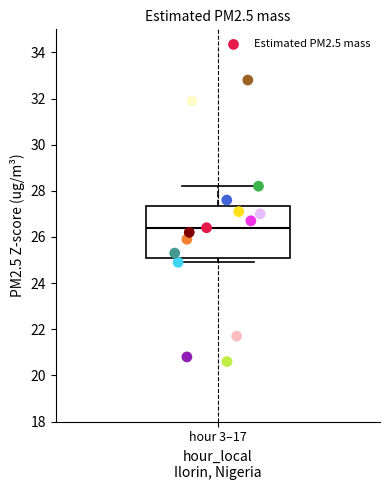

What is the range of X values (max minus min)?

4.7